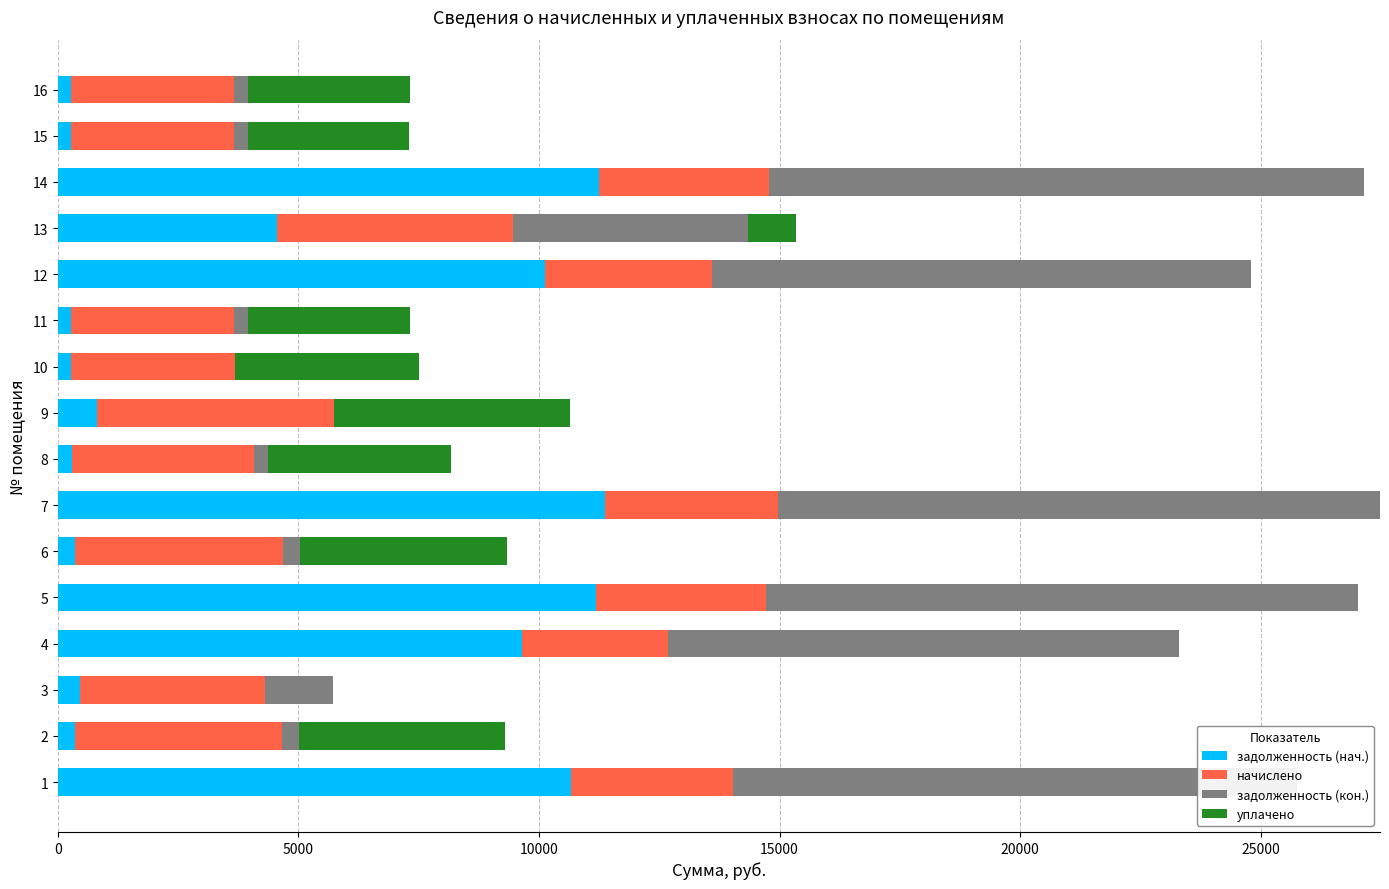

The value of задолженность (нач.) at 1 is 4179.4. True or false?

False